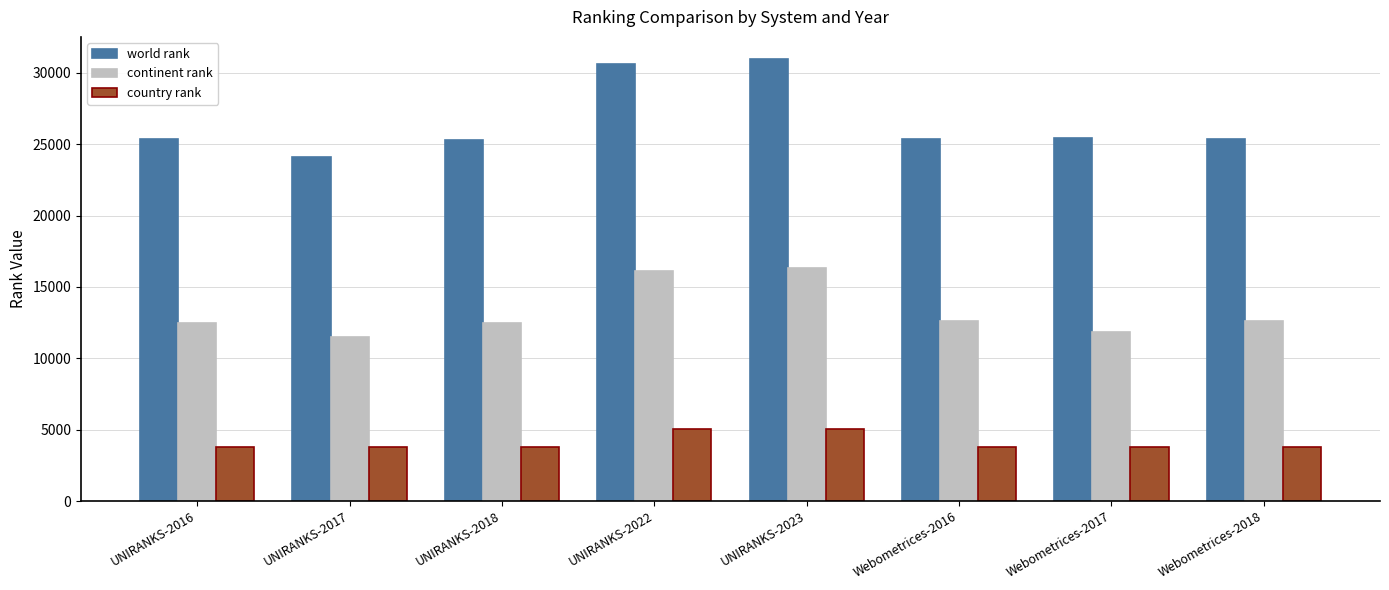

What is the maximum value for world rank?

30970